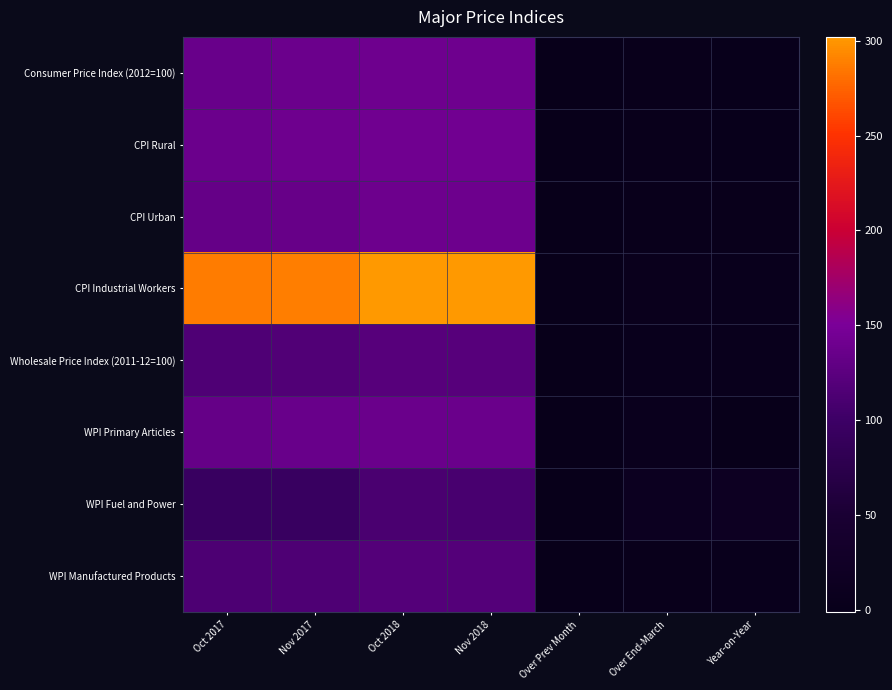

Count the number of data series in this chart.

8